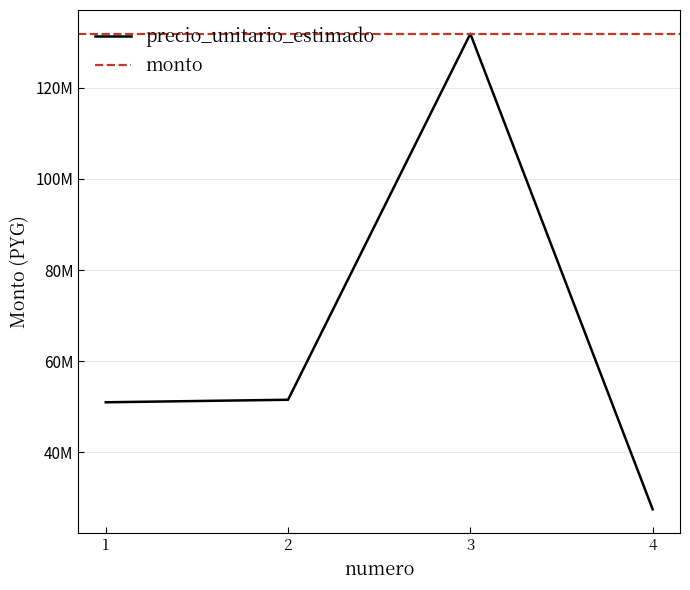

What is the greatest value displayed?

131813987